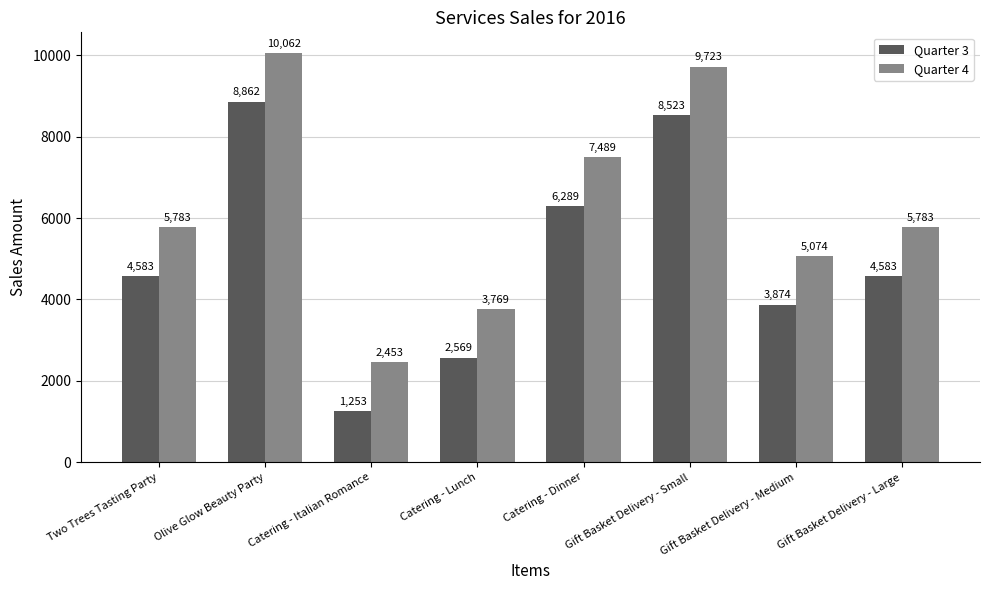

What is the average value of the Quarter 4 series?

6267